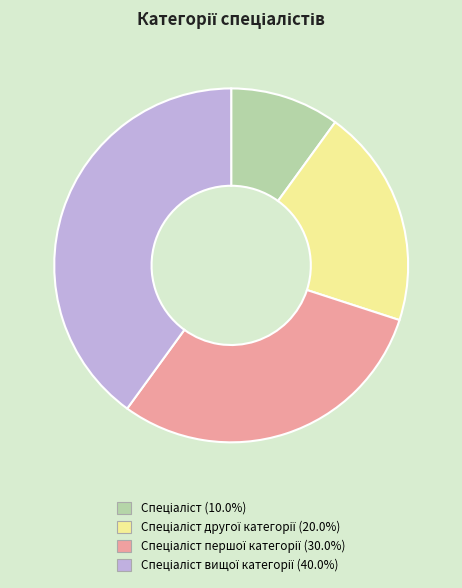

Is there a majority slice in this chart?

No